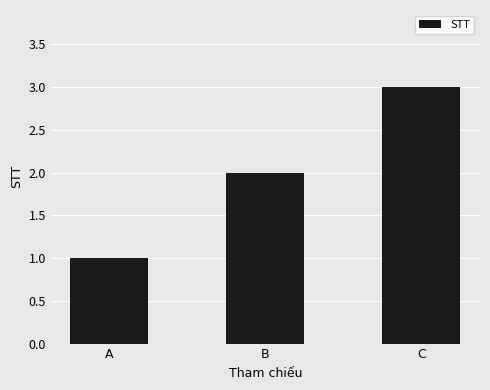

What is the smallest value displayed?

1